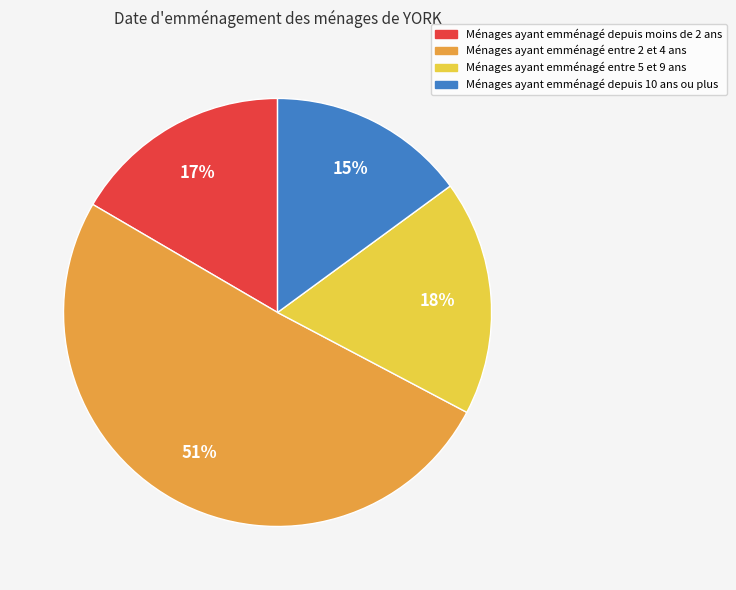

To the nearest percent, what is the difference between the largest and smallest slice percentages?

36%